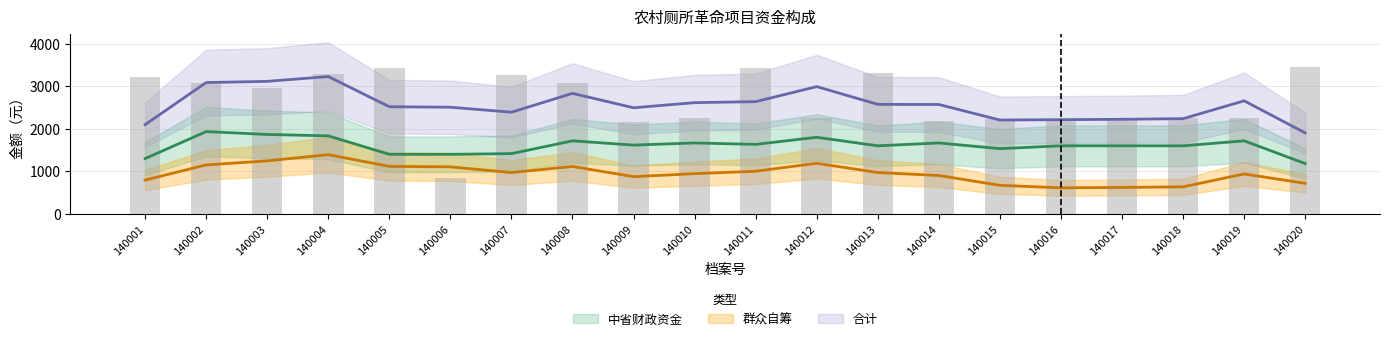

Which label corresponds to the largest value in the chart?

140020